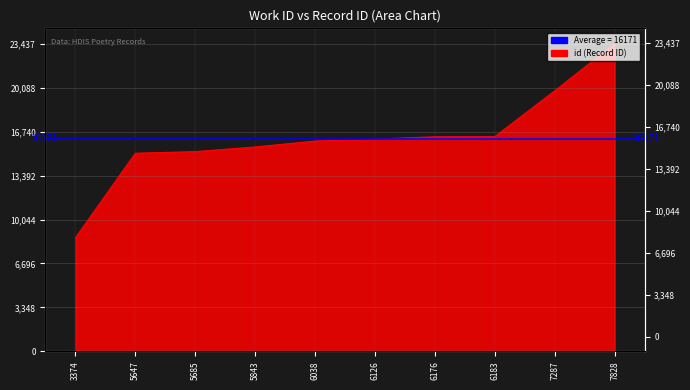

What value does the data have at 5647?

15094